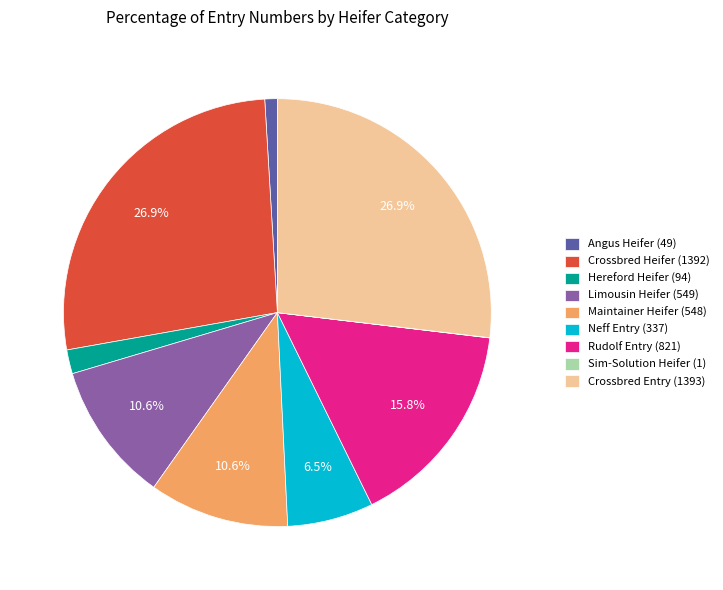

What percentage do Neff Entry (337) and Limousin Heifer (549) together represent?

17.1%